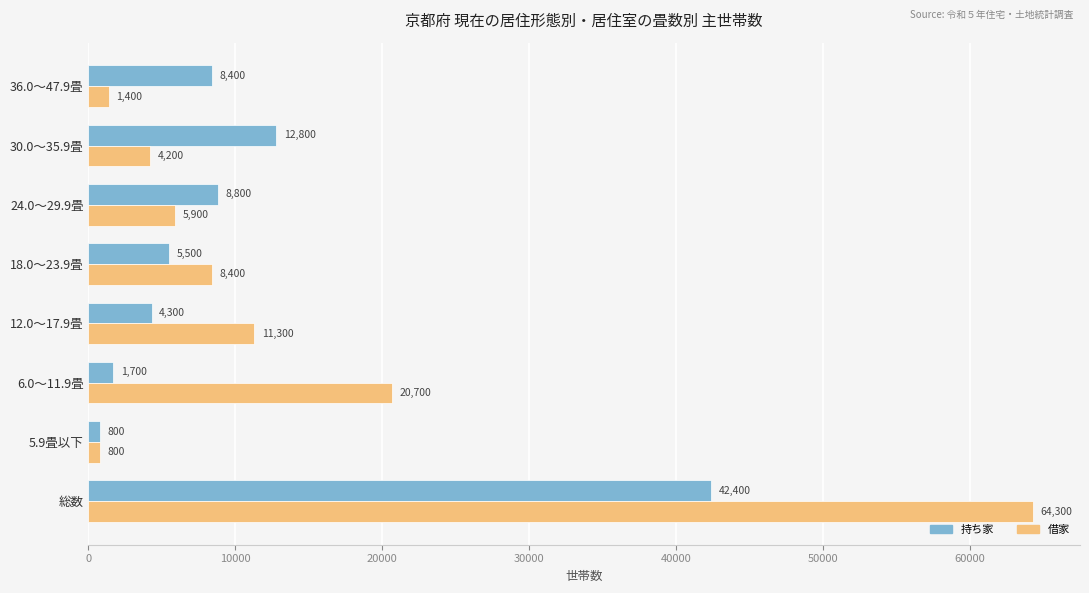

Which series changed the most between 6.0～11.9畳 and 24.0～29.9畳?

借家